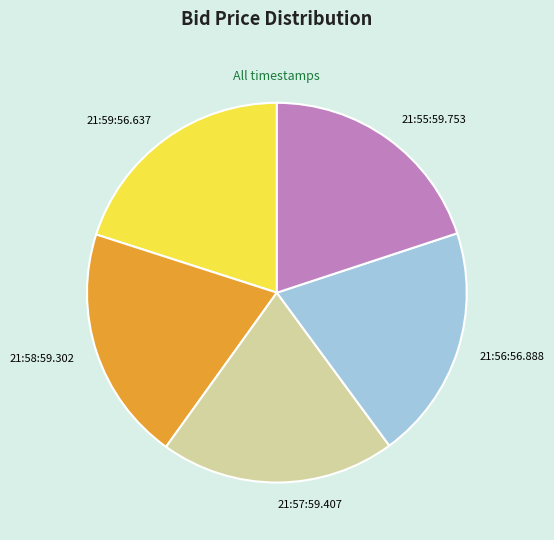

Is there a majority slice in this chart?

No